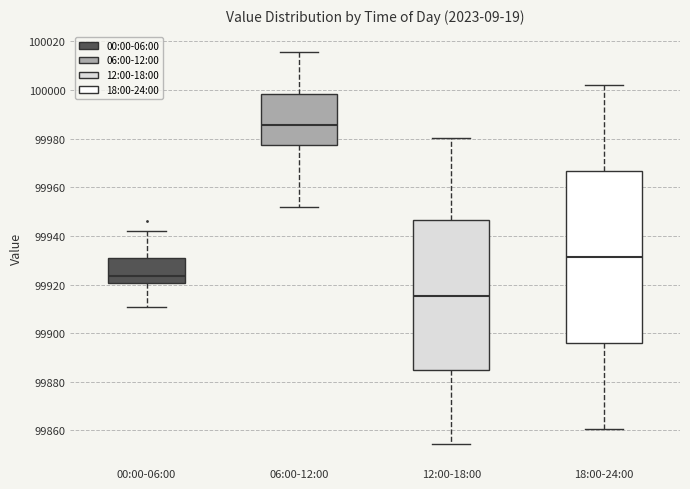

Where does the upper whisker of the box for 00:00-06:00 end on the y-axis? The values are not printed on the chart, so give them approximately, as read against the axis.

99942